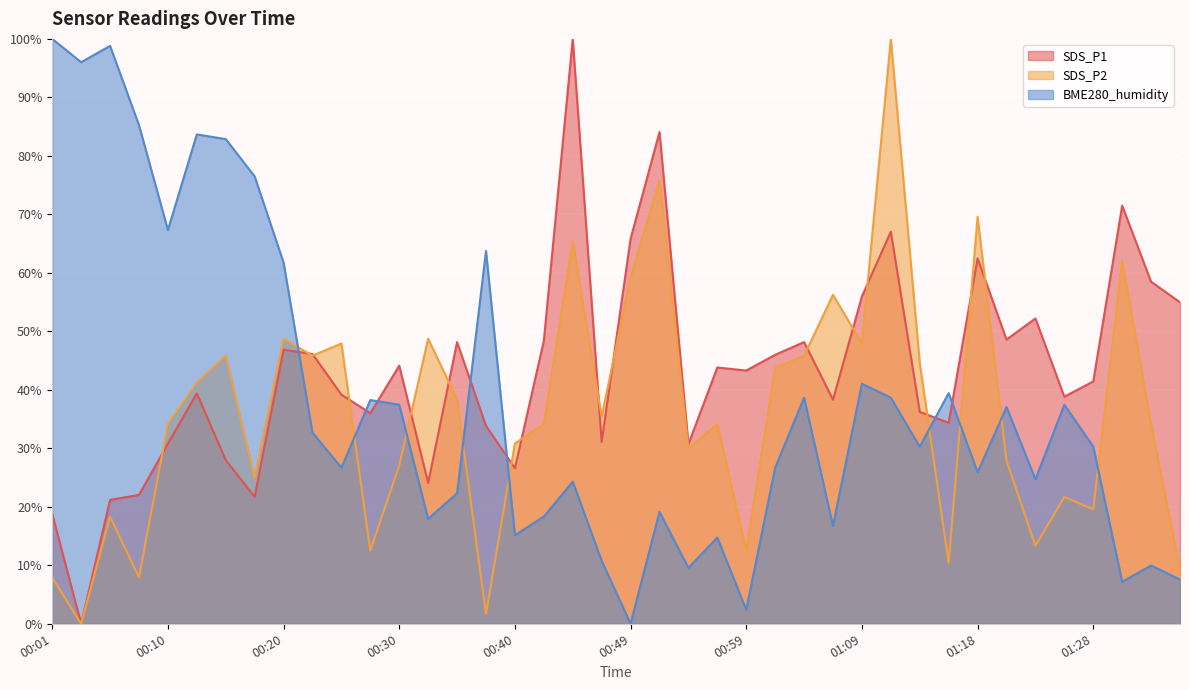

At how many categories does at least one series exceed 51?

21